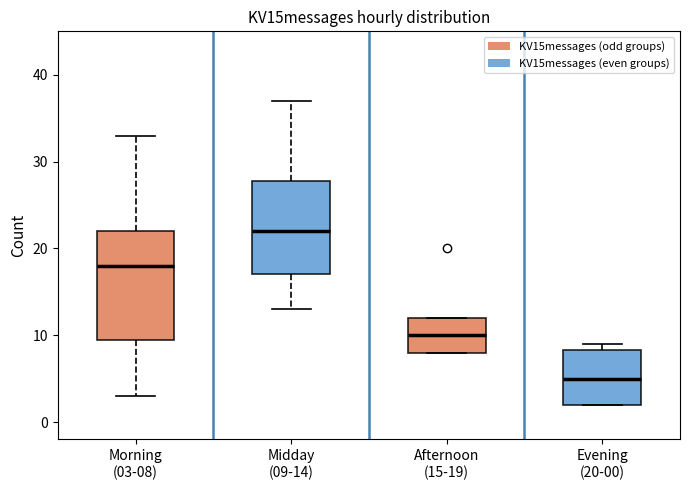

Reading left to right, transcribe this box plot: for each box, give where its median line is, the range the box spans, and where its two whiskers end, as read against the y-axis. The values are not printed on the chart, so give them approximately, as read against the axis.

Morning (03-08): median 18, box 10 to 22, whiskers 3 to 33
Midday (09-14): median 22, box 17 to 28, whiskers 13 to 37
Afternoon (15-19): median 10, box 8 to 12, whiskers 8 to 12
Evening (20-00): median 5, box 2 to 8, whiskers 2 to 9